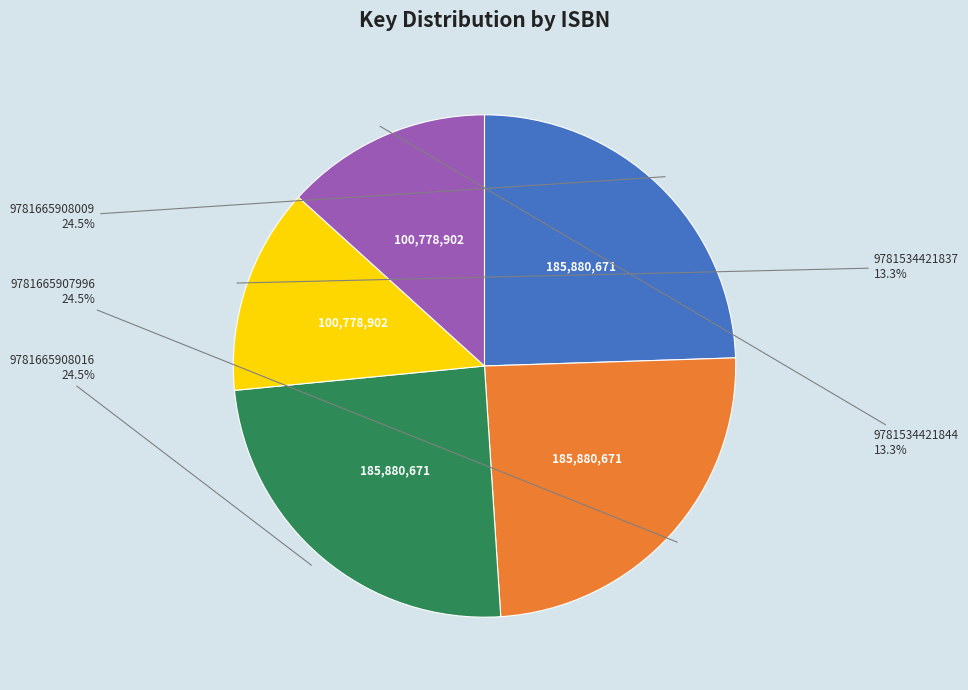

Is there a majority slice in this chart?

No